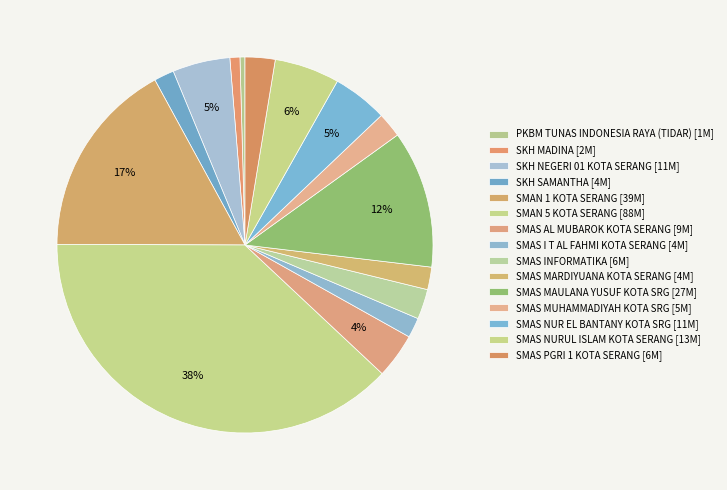

Count the number of slices in the pie.

15